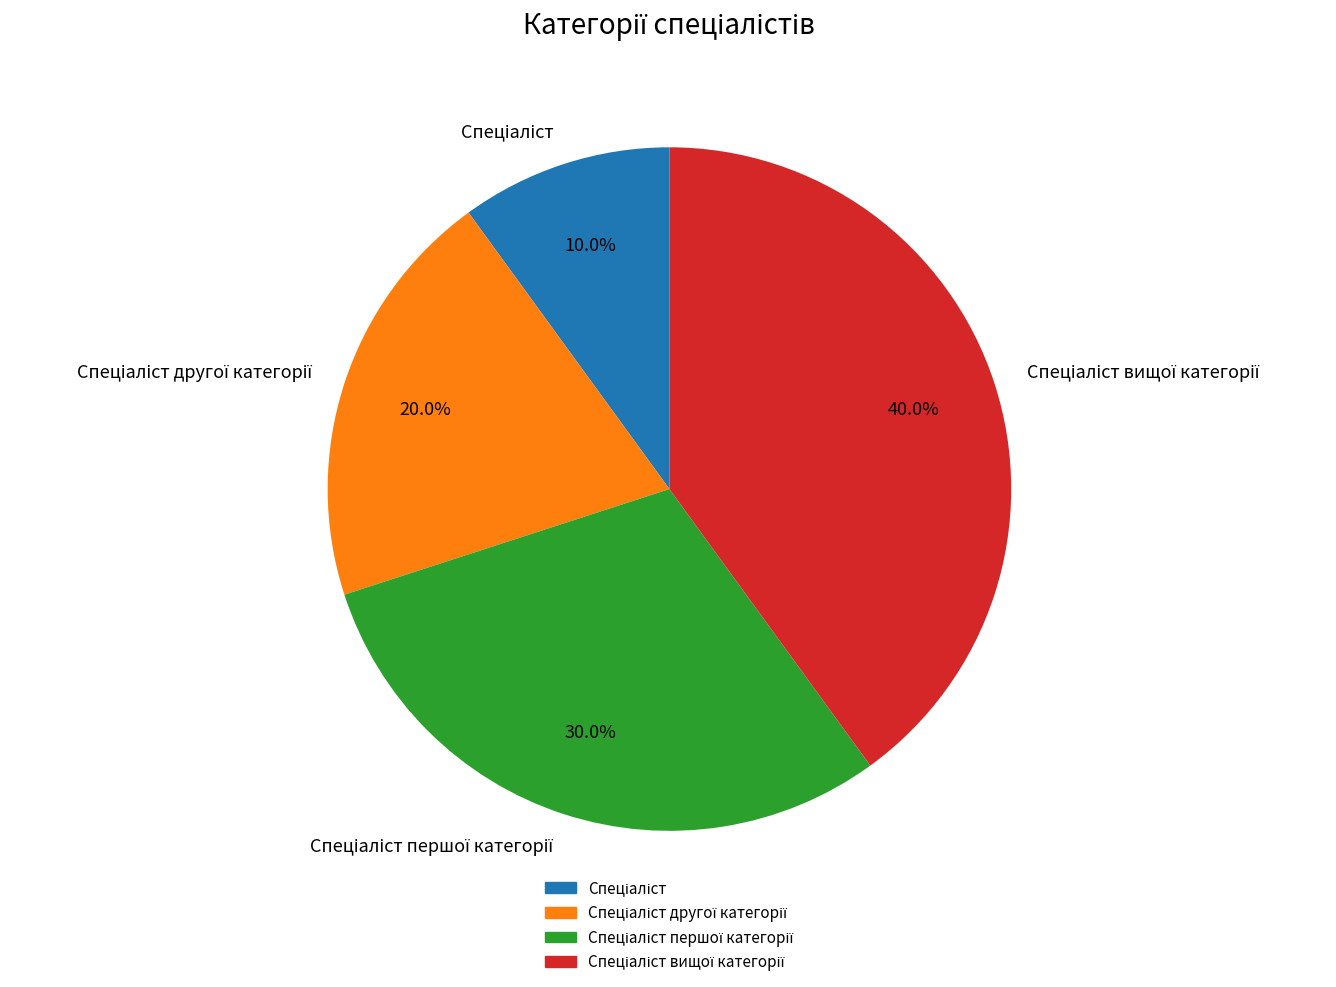

Does any single category account for the majority?

No